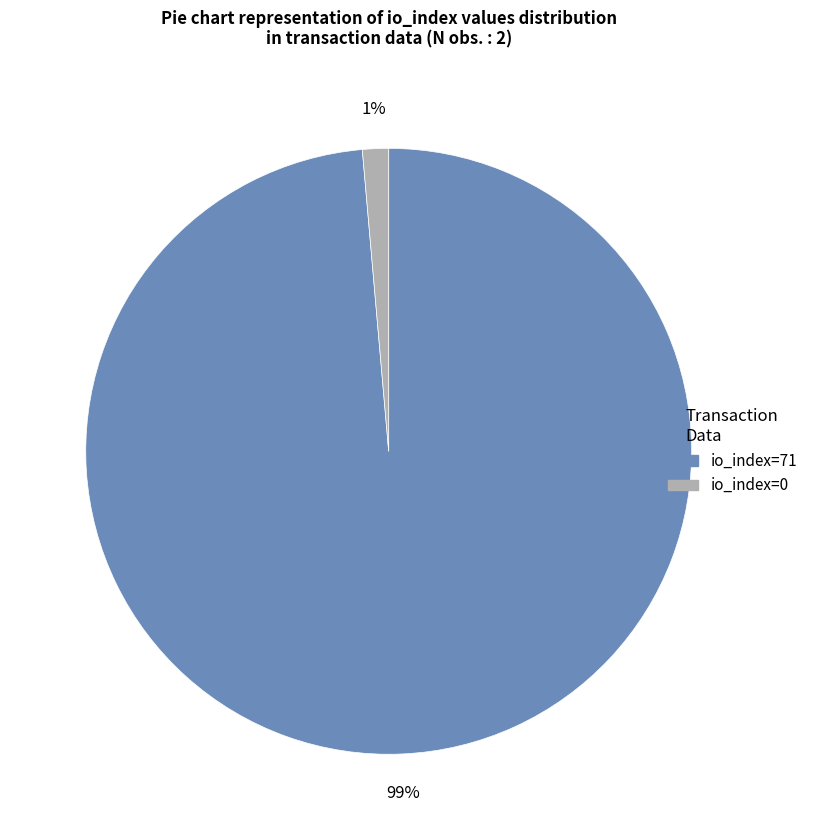

Is there any slice that represents more than half of the pie?

Yes